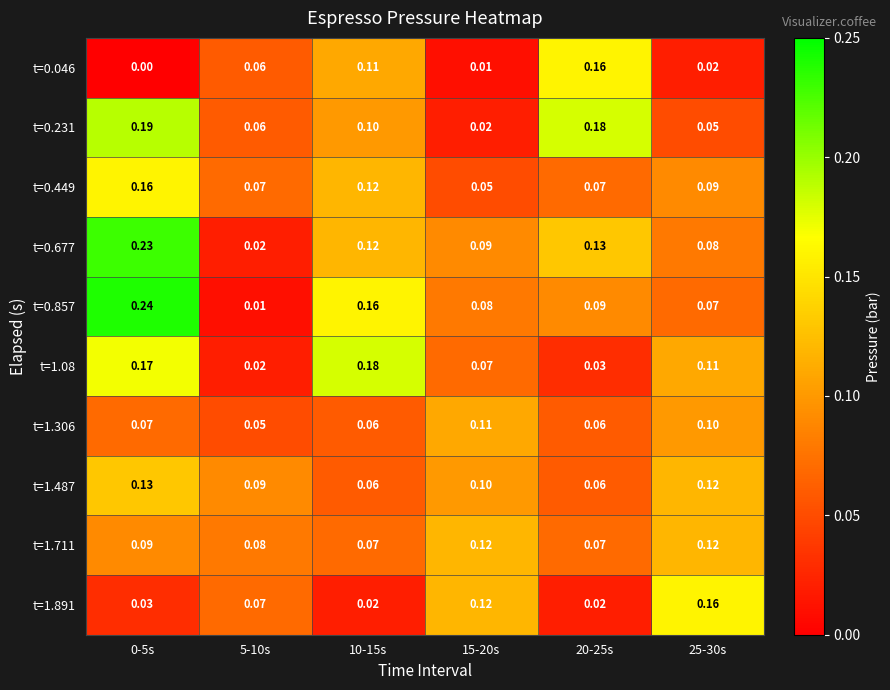

Is the value of t=0.677 at 25-30s greater than the value of t=0.046 at 5-10s?

Yes